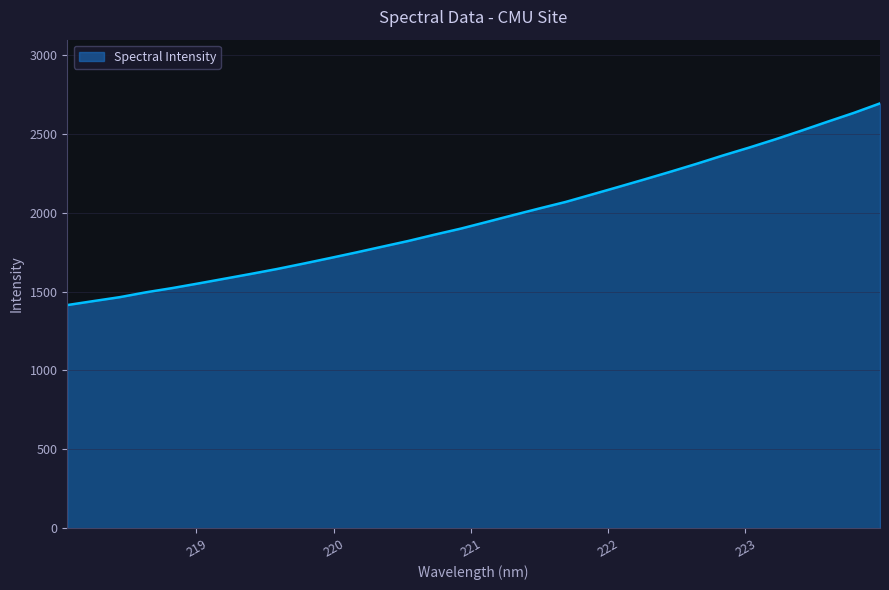

What is the difference between the maximum and minimum values?

1278.4